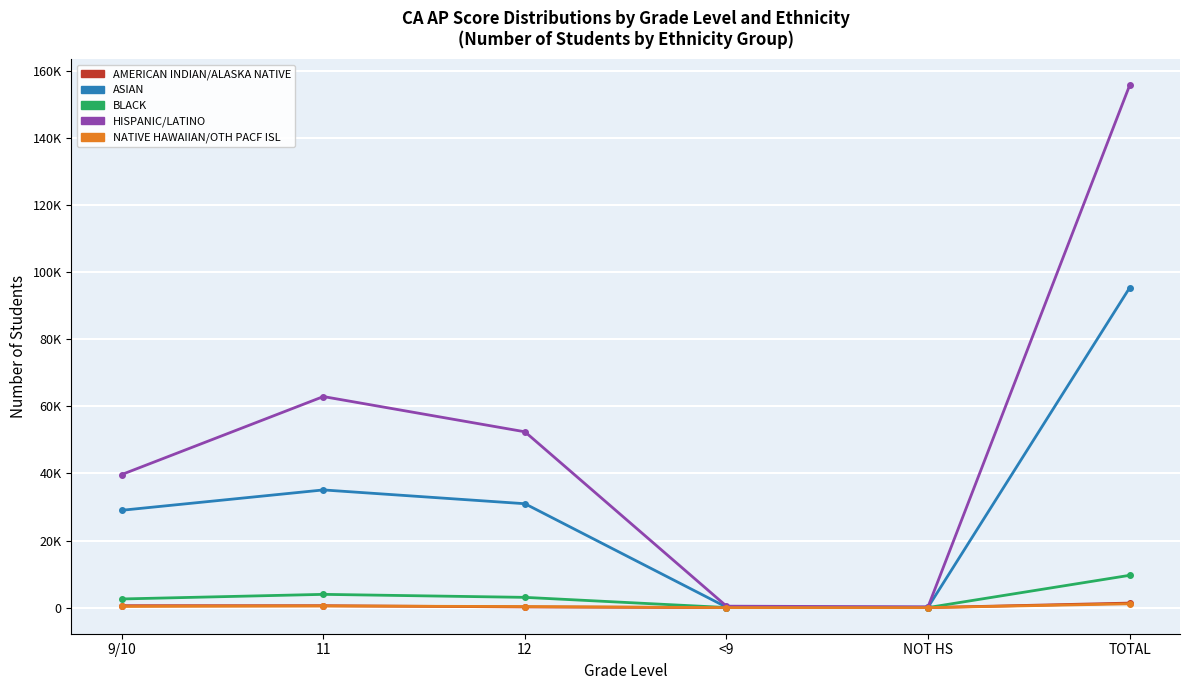

True or false: AMERICAN INDIAN/ALASKA NATIVE has more than 1 points higher than both neighbors.

False